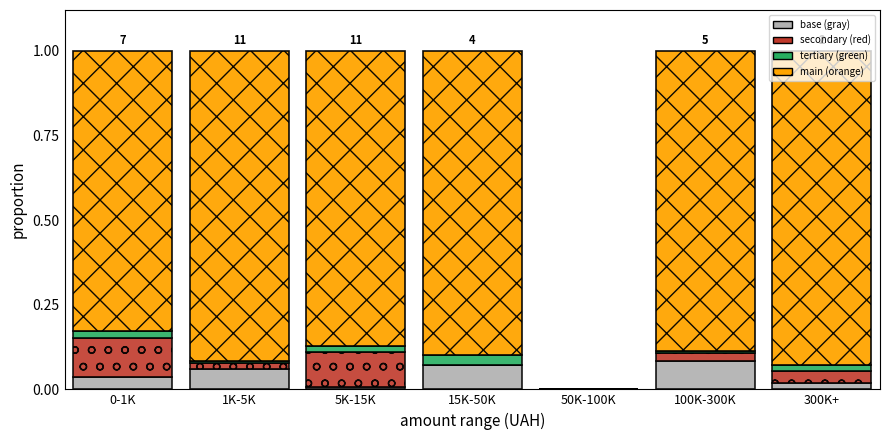

Is it true that base (gray) equals 0.0 at 50K-100K?

True